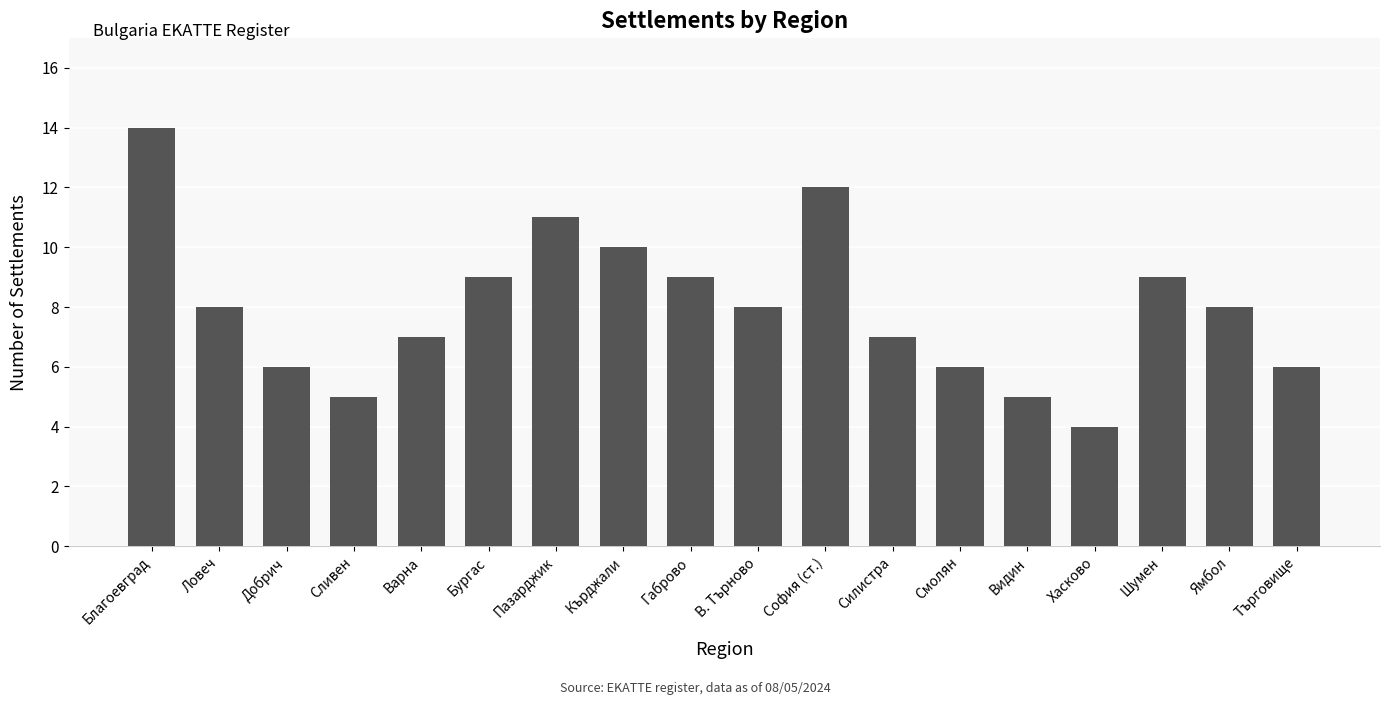

What is the label of the 2nd bar from the left?

Ловеч